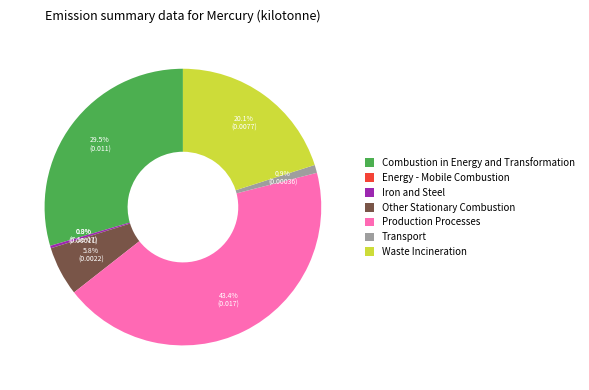

Which has a higher value, Transport or Combustion in Energy and Transformation?

Combustion in Energy and Transformation